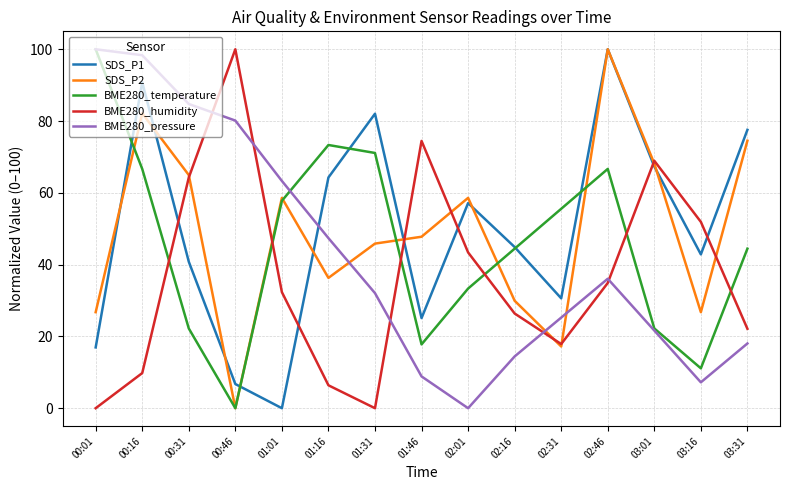

How many lines are shown in the chart?

5